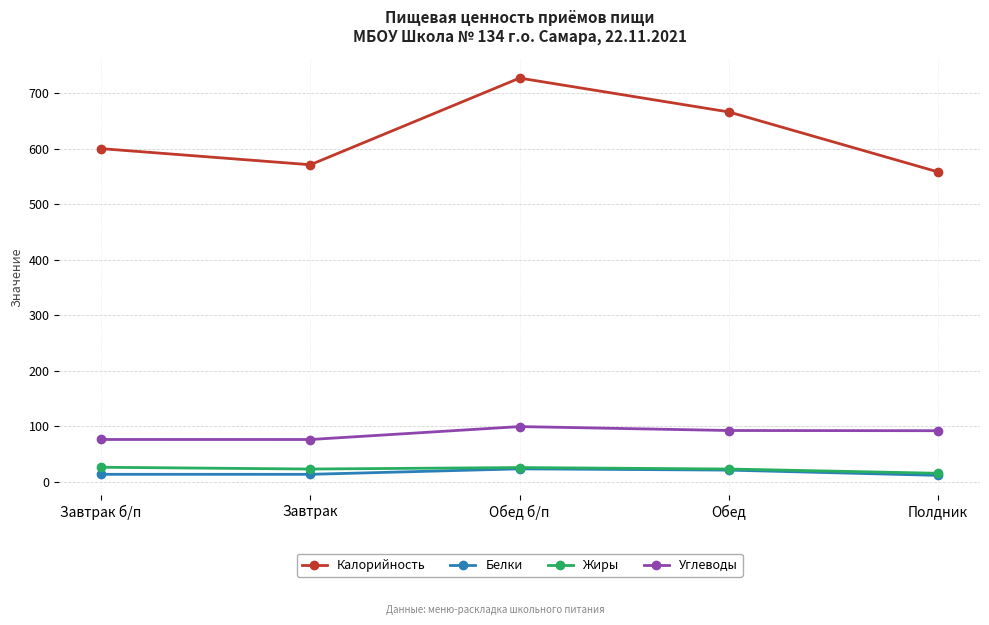

True or false: Жиры and Калорийность intersect in this chart.

False